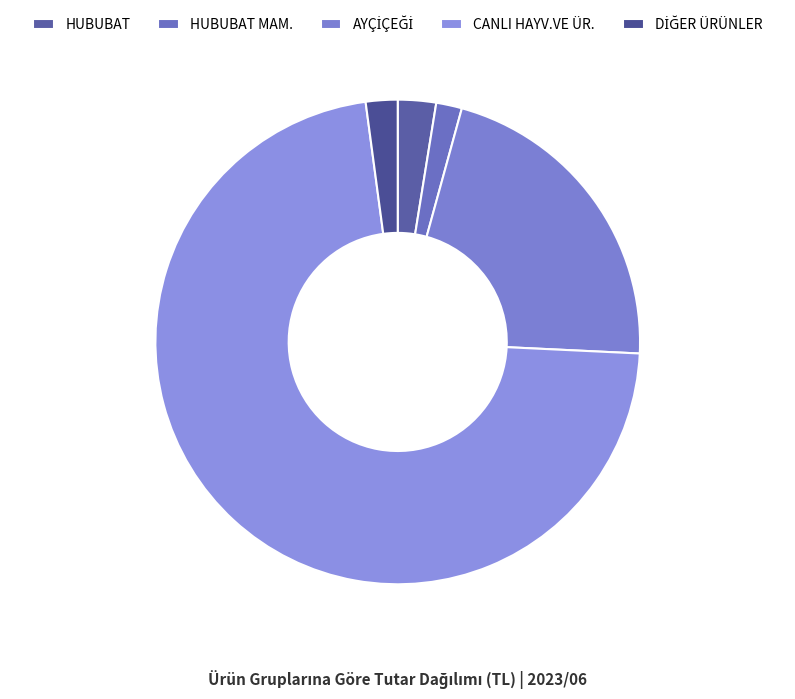

Count the number of slices in the pie.

5